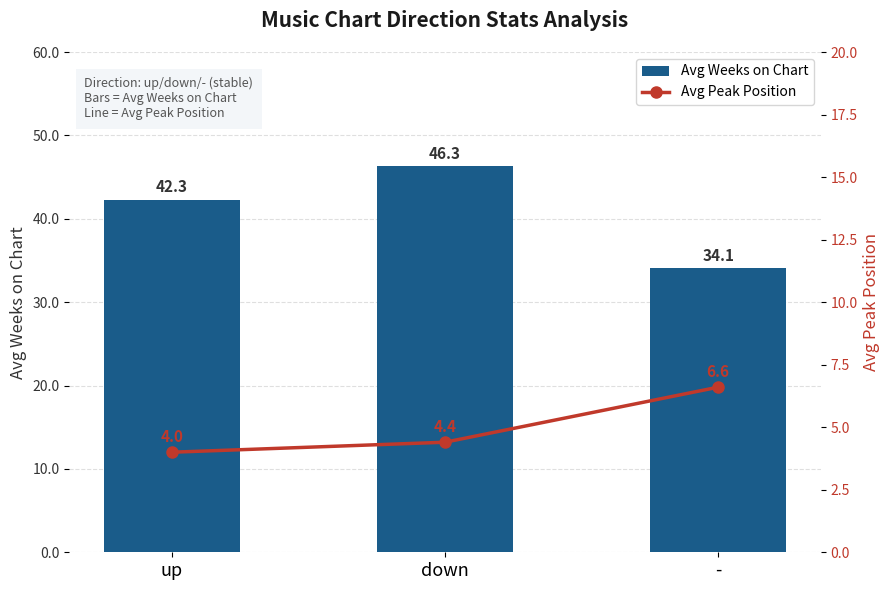

What is the sum of the Avg Peak Position values at up and -?

10.6